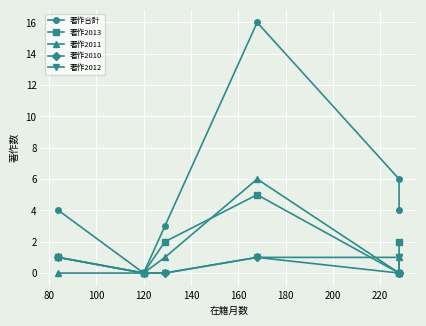

What is the average value of the 著作2011 series?

1